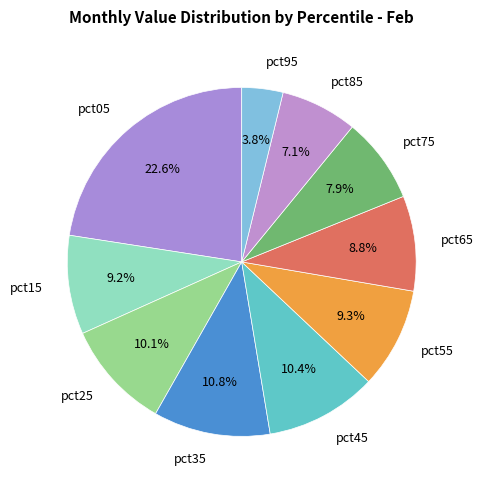

To the nearest percent, what portion does pct55 represent?

9%